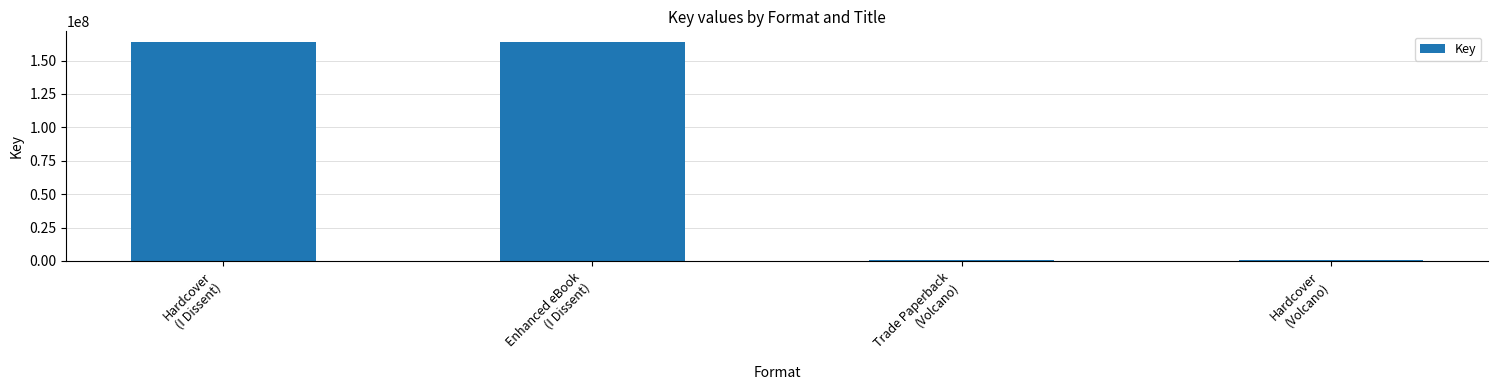

What is the change in value from Enhanced eBook
(I Dissent) to Trade Paperback
(Volcano)?

-163420230